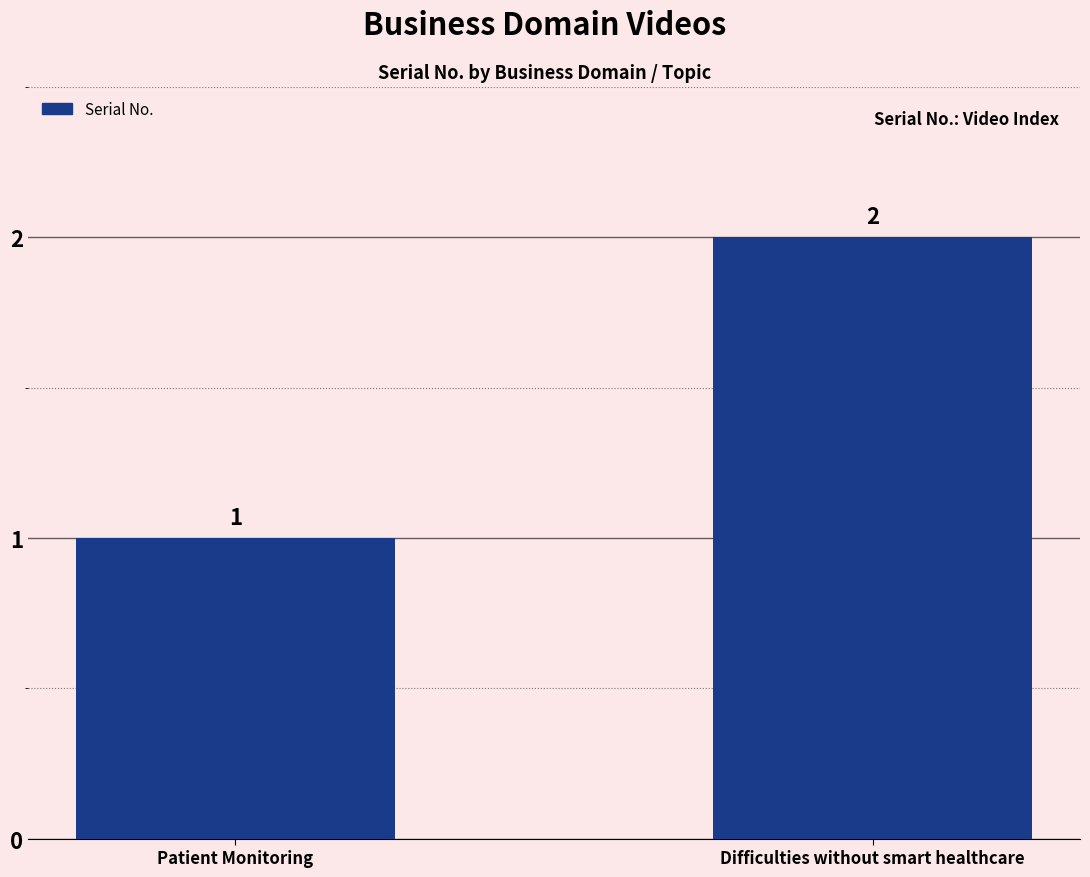

Reading right to left, what are all the values shown in this chart?

2	1